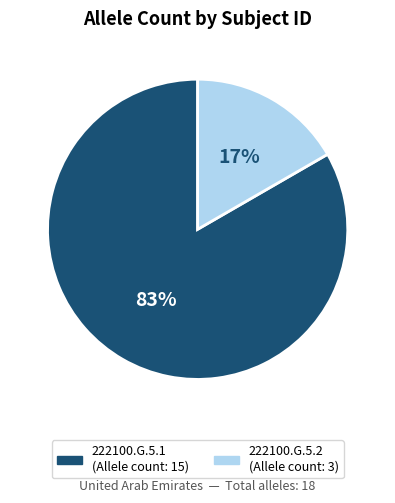

Which category has the smallest portion of the pie?

222100.G.5.2